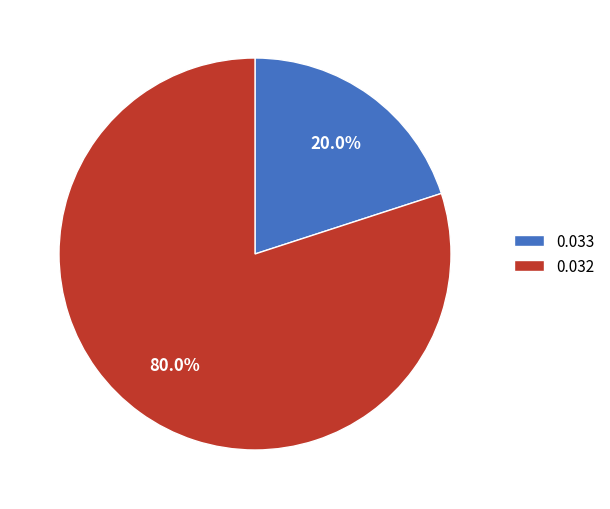

How much of the chart is everything except 0.033?

80.0%